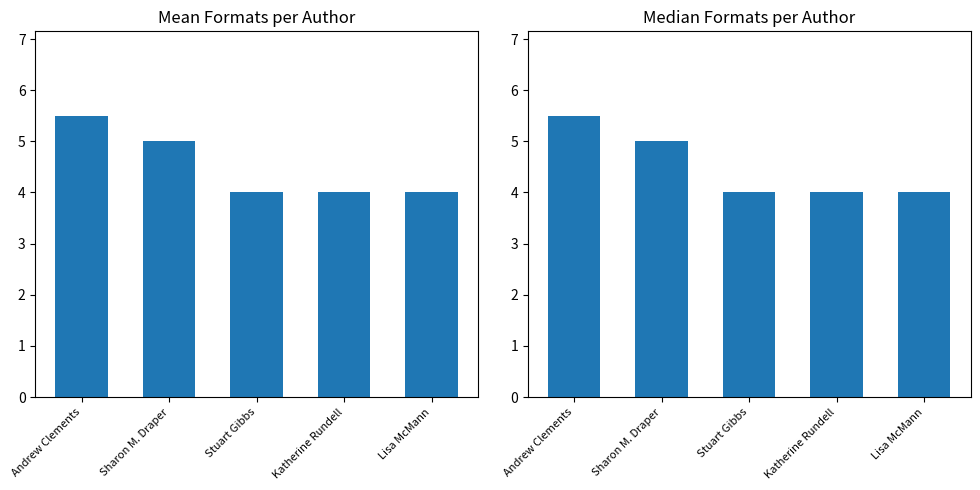

How many values in the Mean Formats series exceed 4?

2